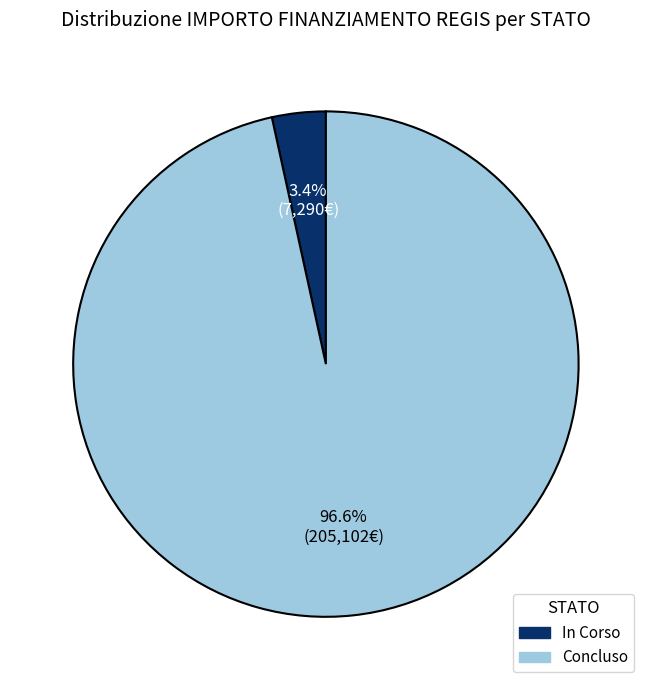

How many segments does this pie chart have?

2